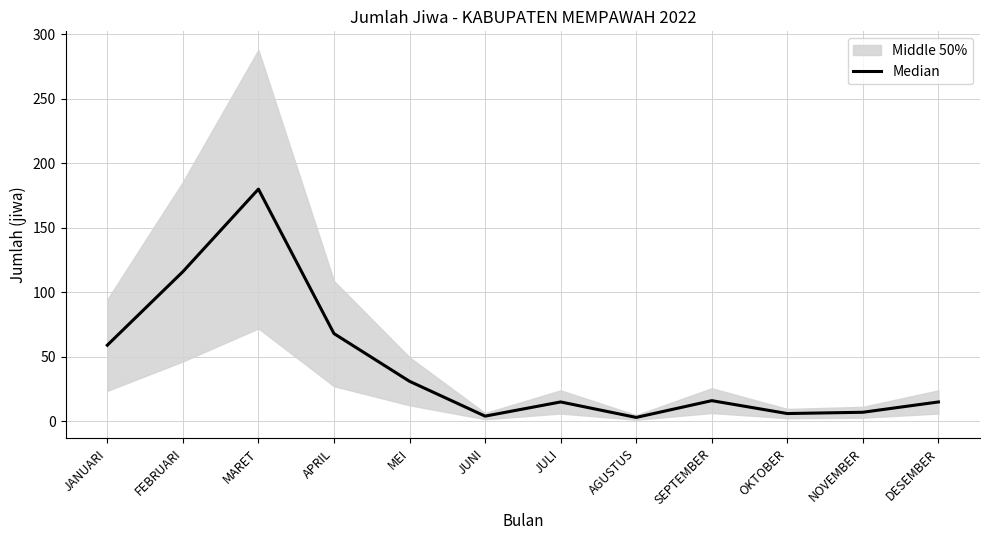

True or false: the data shows 6 at OKTOBER.

True